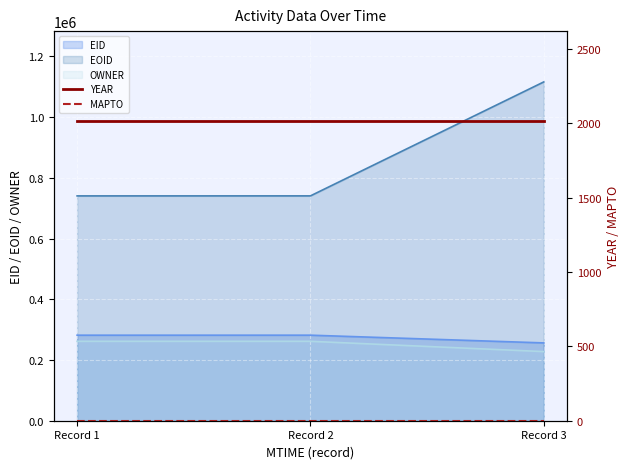

The value of OWNER at Record 1 is 180659. True or false?

False